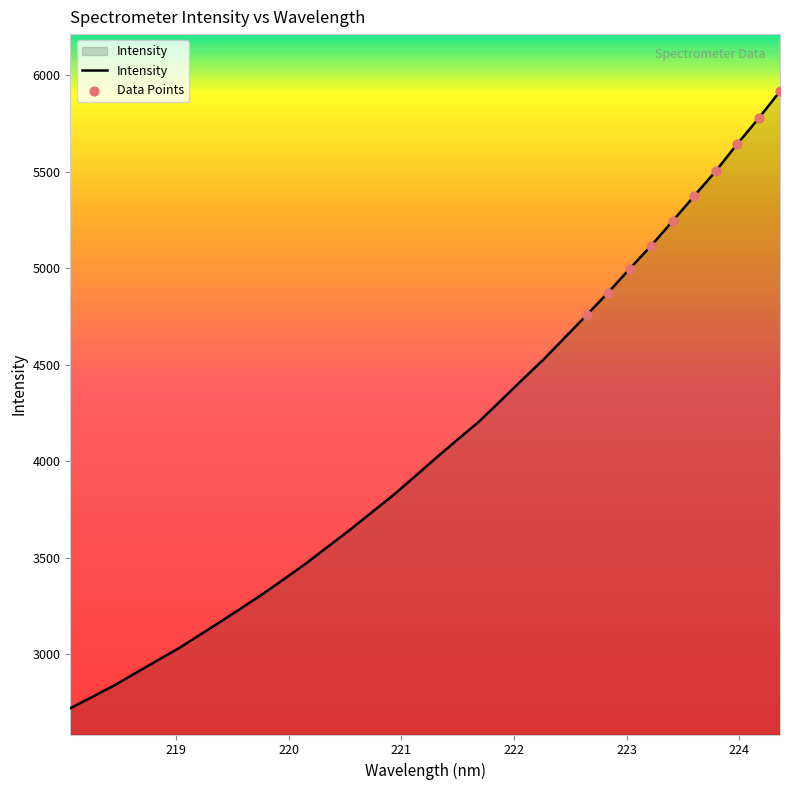

What is the greatest value displayed?

5916.8